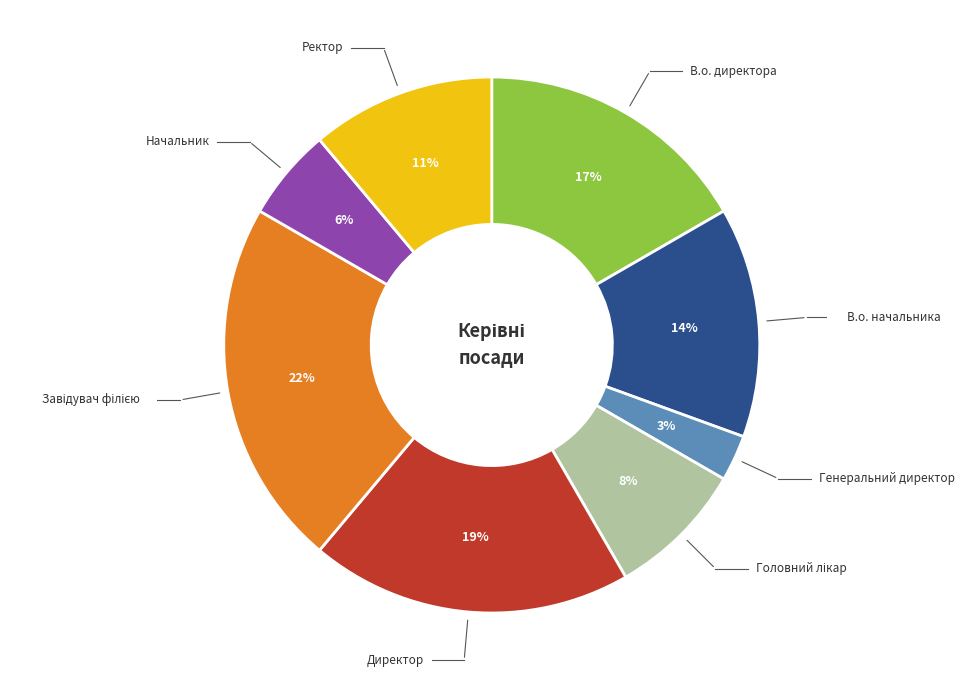

Does Директор represent more than half of the total?

No